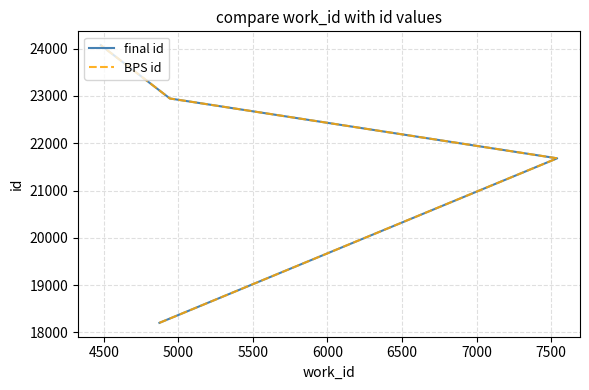

True or false: final id and BPS id cross at least once.

False